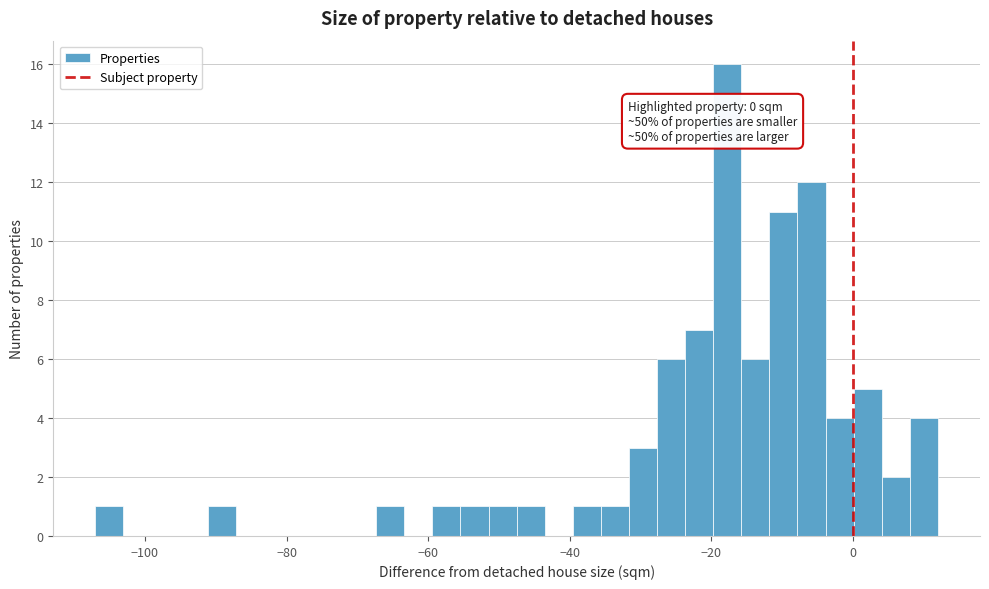

Read against the x-axis, roughly where is the centre of the tallest bar?

-18